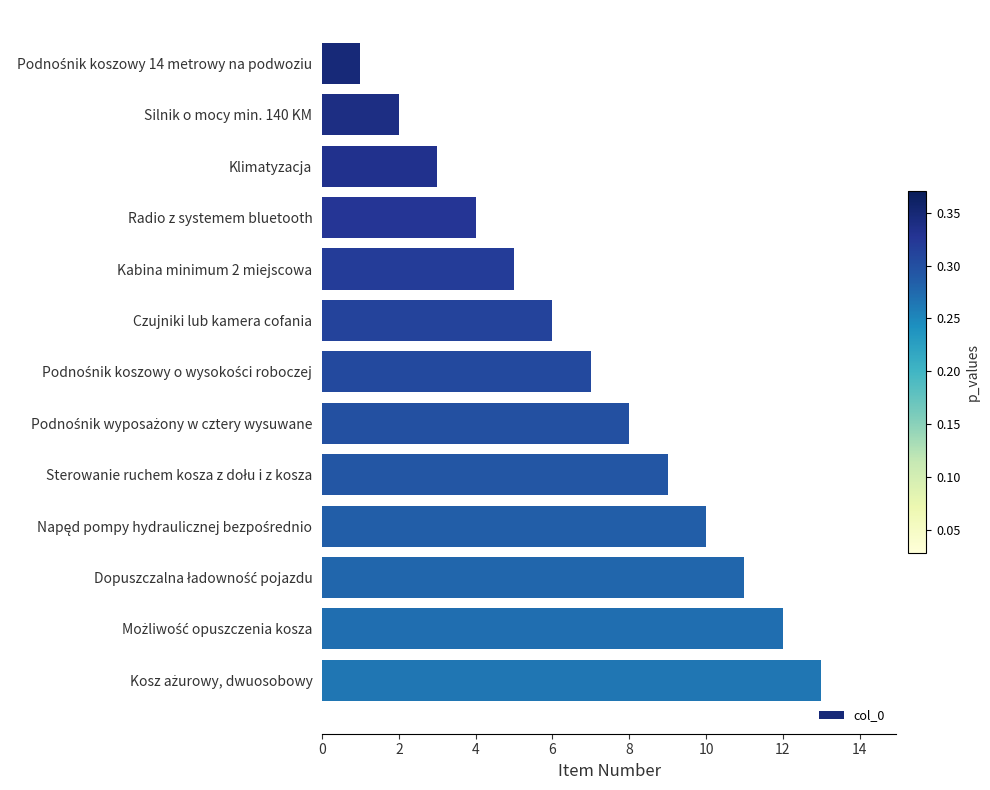

What is the average value?

7